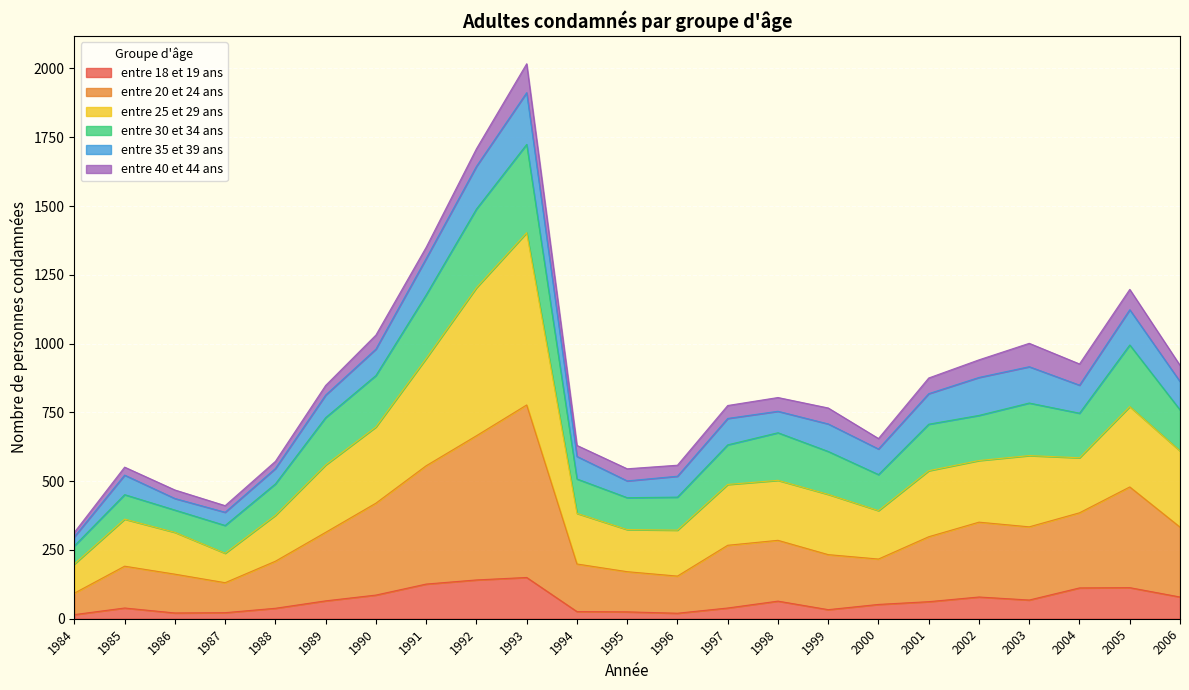

What is the total value across all series at 1993?

2017